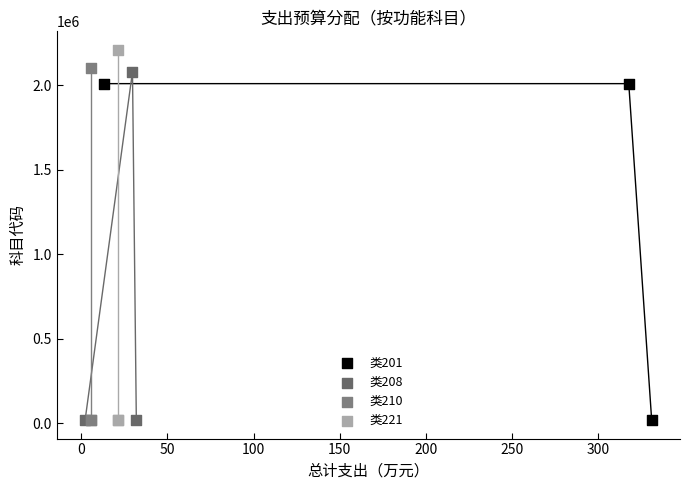

Which series has the widest spread of Y values?

类221